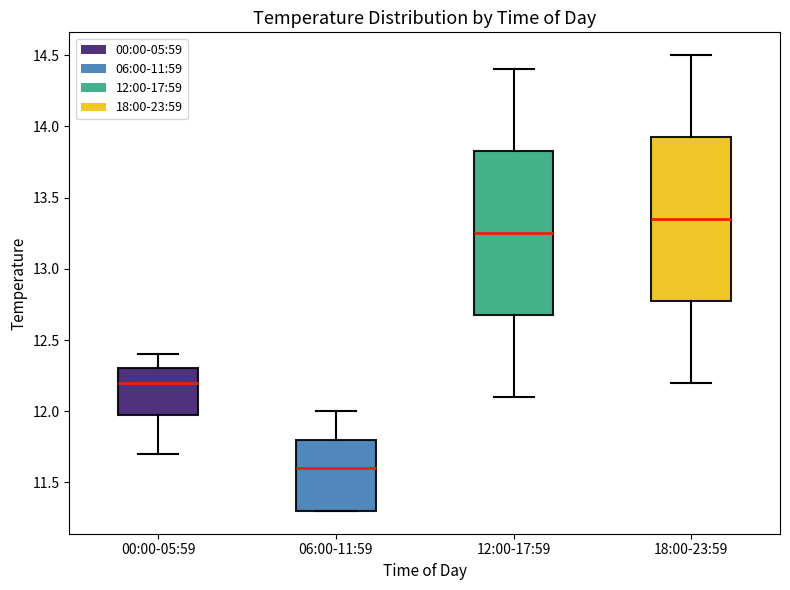

Reading left to right, read every box against the y-axis: the position of its median line, the range the box covers, and the ends of its whiskers. The values are not printed on the chart, so give them approximately, as read against the axis.

00:00-05:59: median 12.20, box 12.00 to 12.30, whiskers 11.70 to 12.40
06:00-11:59: median 11.60, box 11.30 to 11.80, whiskers 11.30 to 12.00
12:00-17:59: median 13.25, box 12.70 to 13.85, whiskers 12.10 to 14.40
18:00-23:59: median 13.35, box 12.80 to 13.95, whiskers 12.20 to 14.50